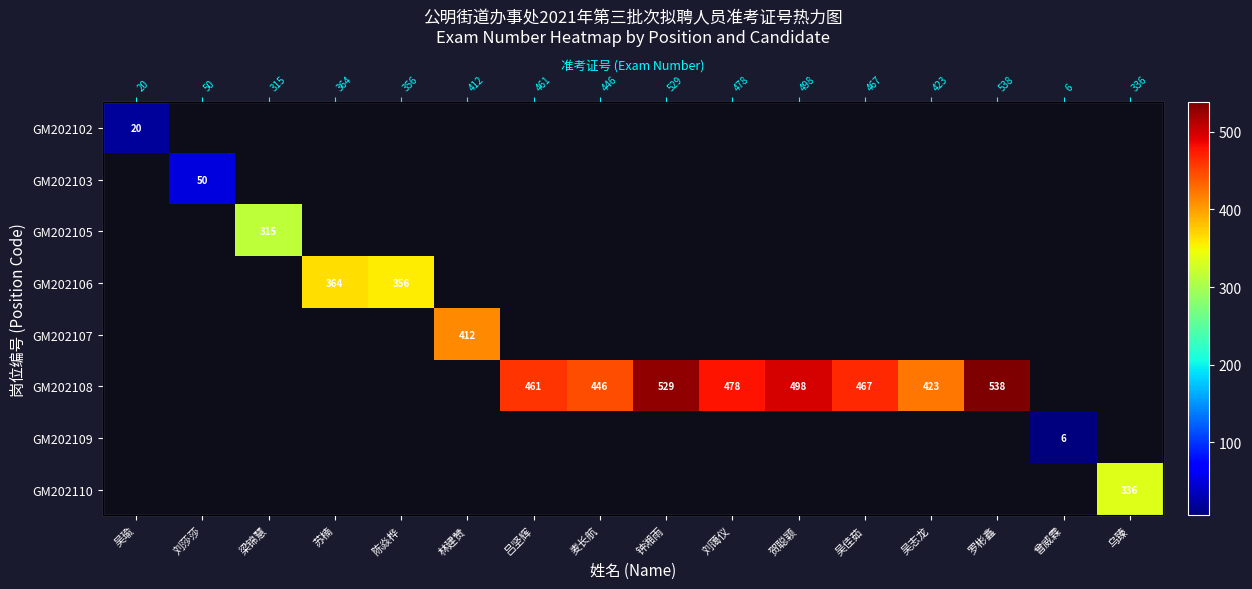

How many categories are shown in the chart?

16